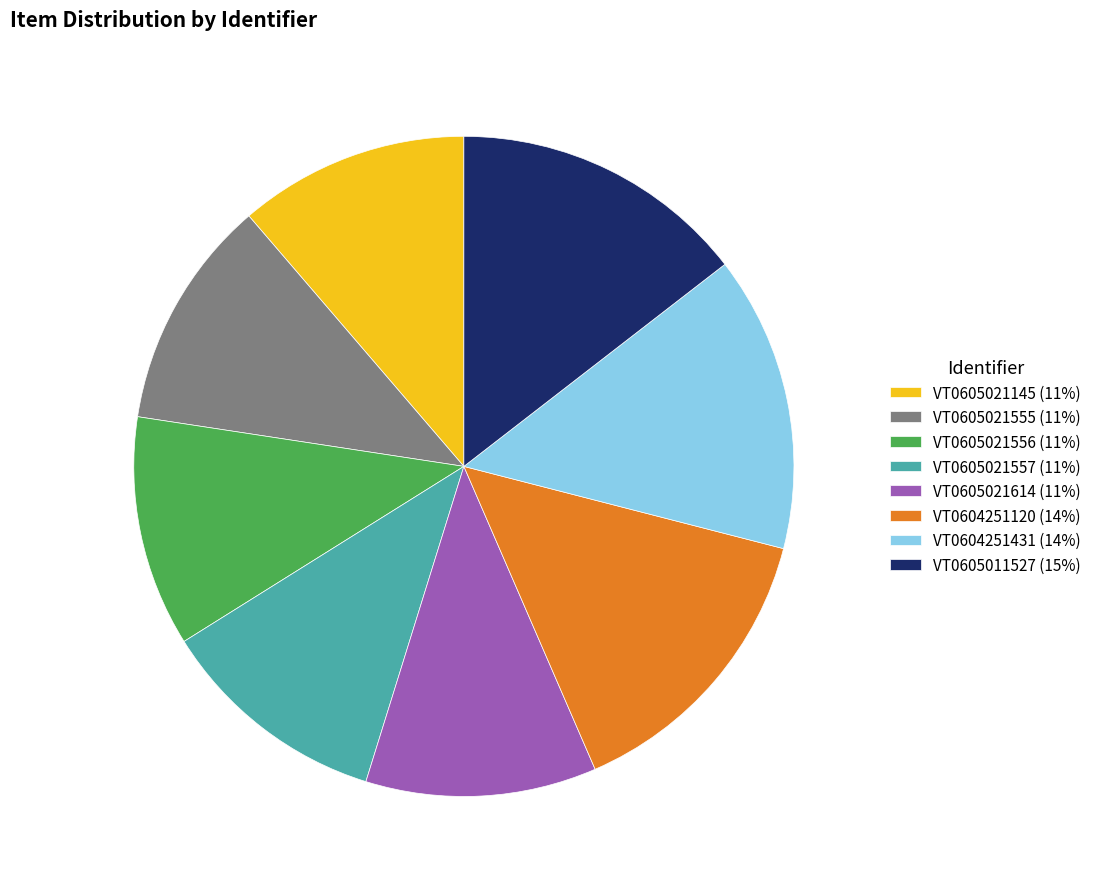

Does VT0605011527 (15%) represent more than half of the total?

No